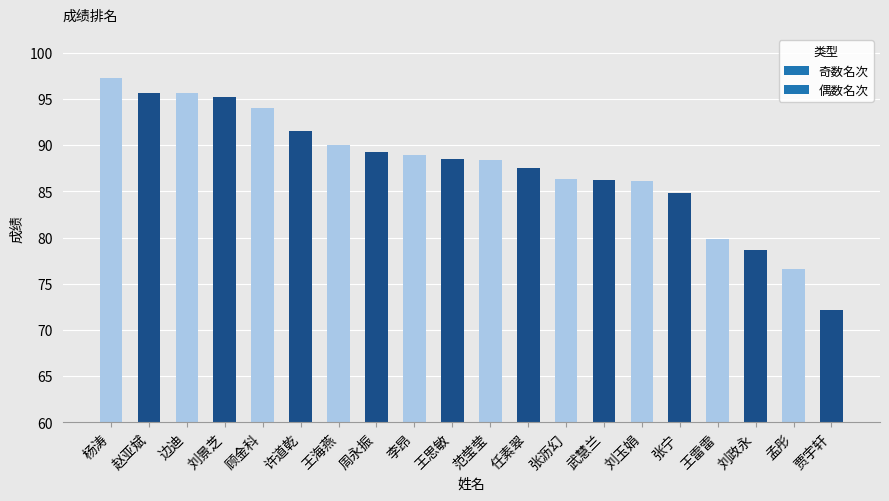

What is the sum of the values at 张宁 and 孟彤?

161.4